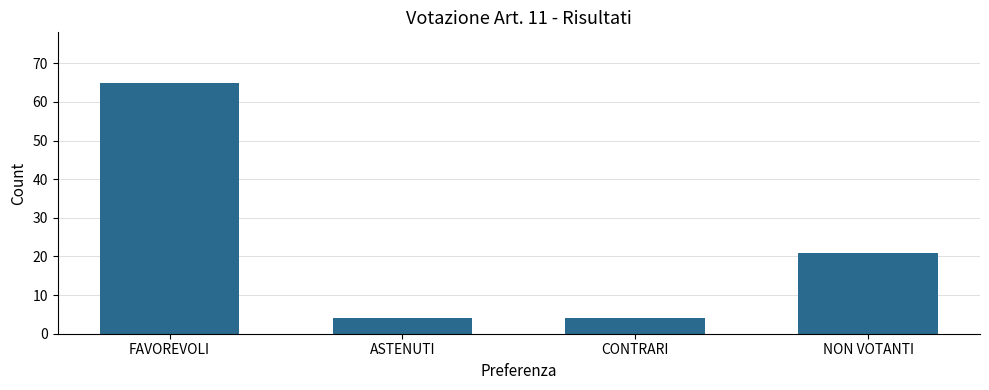

Between FAVOREVOLI and CONTRARI, which is larger?

FAVOREVOLI